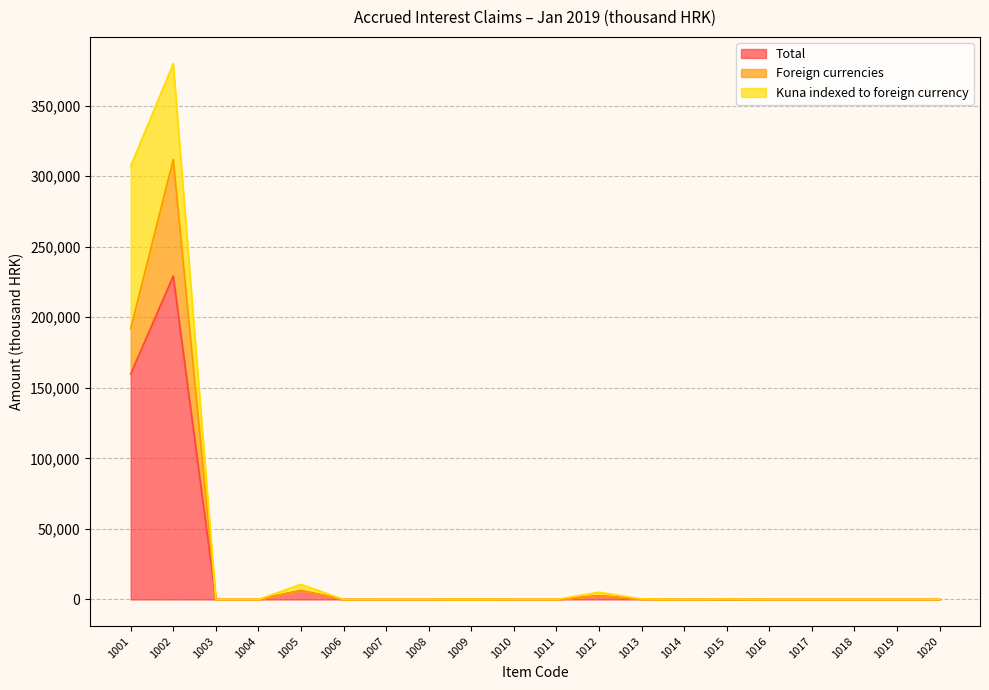

Is the value of Foreign currencies at 1013 greater than the value of Total at 1004?

Yes